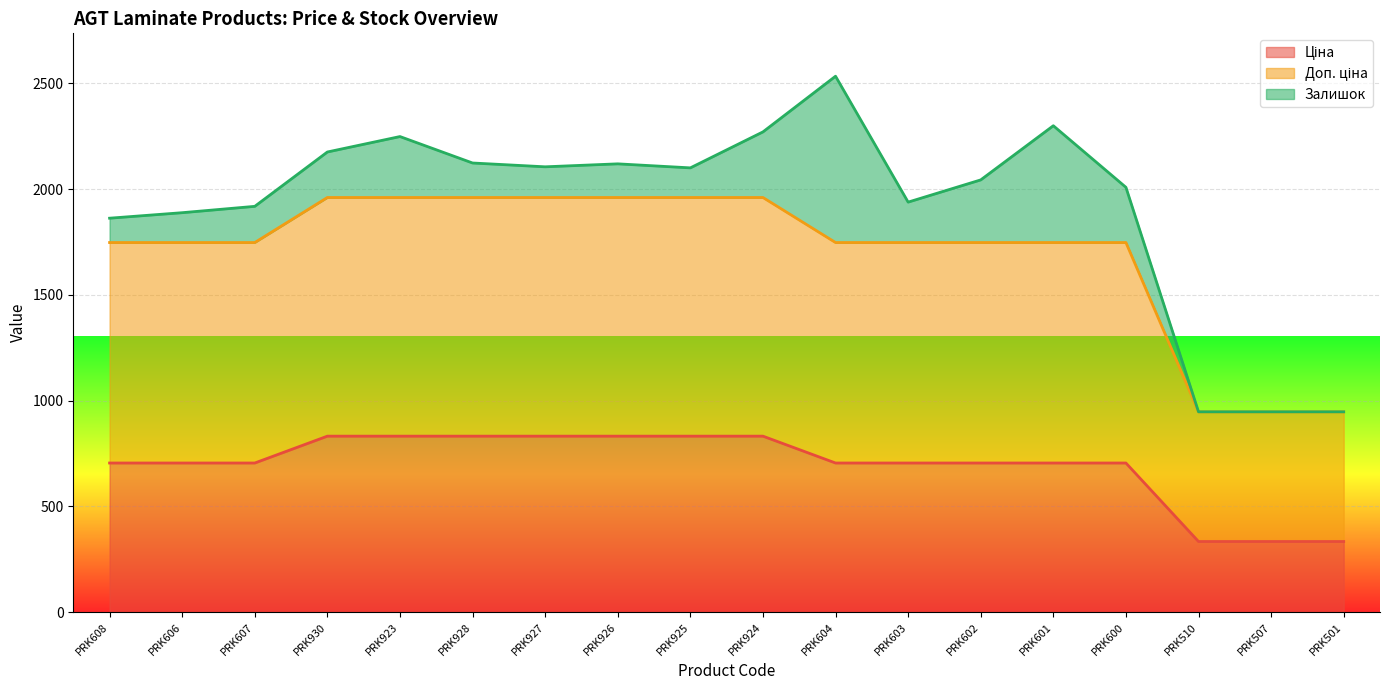

True or false: Доп. ціна and Ціна cross at least once.

False